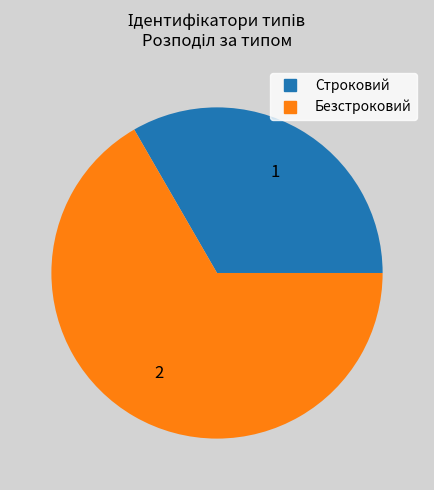

Which slice represents more than half of the pie?

Безстроковий